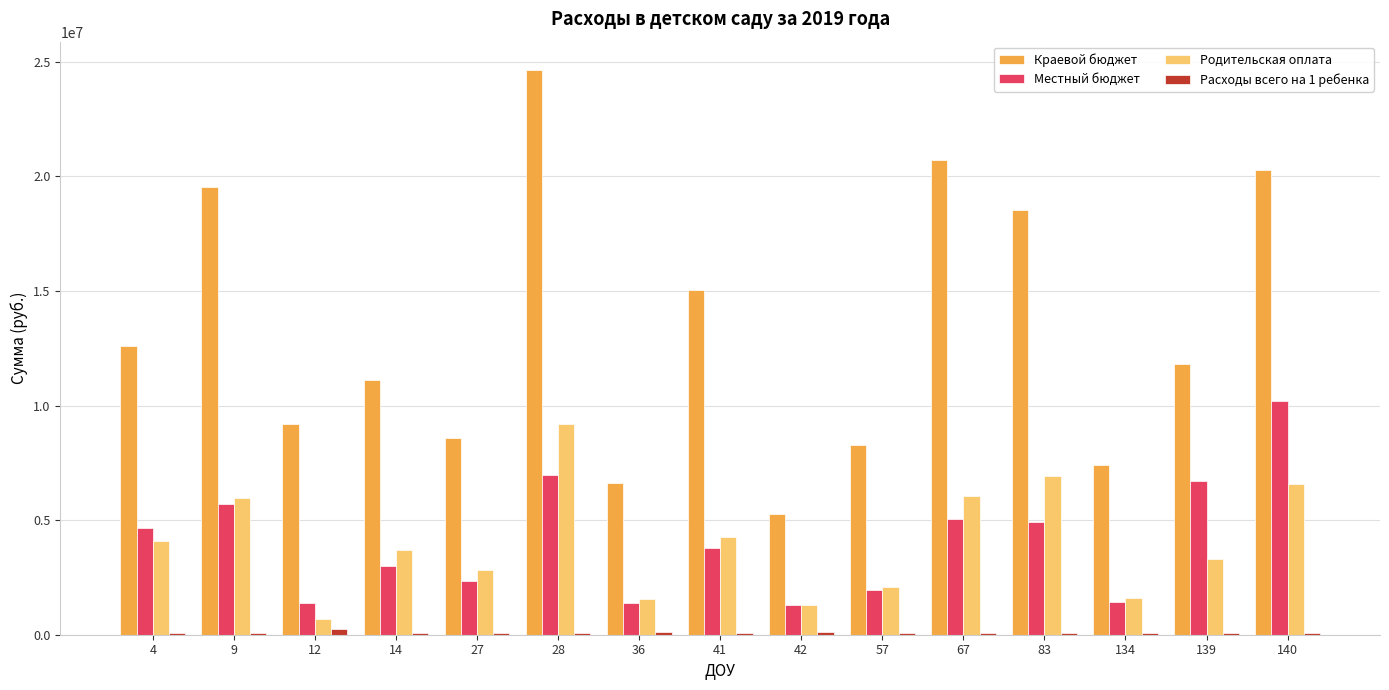

Where does the Родительская оплата series first go above 3699870?

4